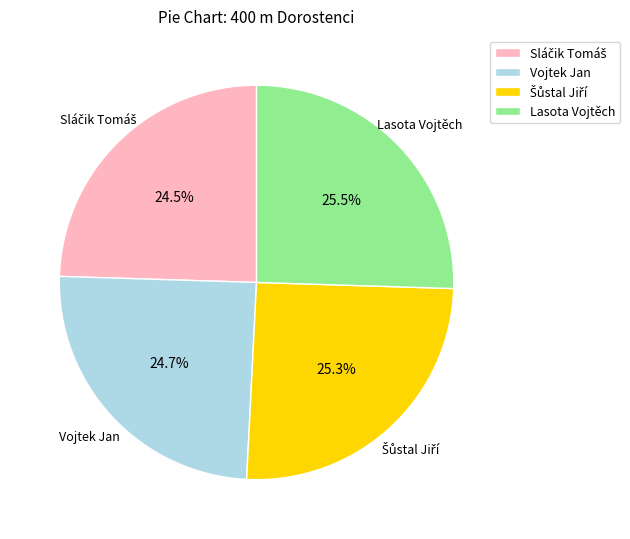

Is there a majority slice in this chart?

No